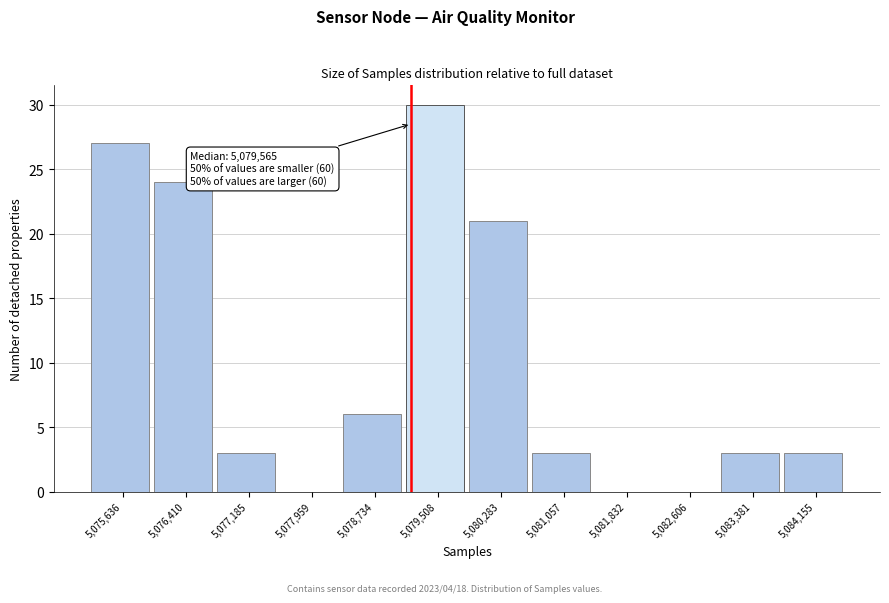

Reading left to right, extract all data points from this chart.

5,075,636=27	5,076,410=24	5,077,185=3	5,077,959=0	5,078,734=6	5,079,508=30	5,080,283=21	5,081,057=3	5,081,832=0	5,082,606=0	5,083,381=3	5,084,155=3